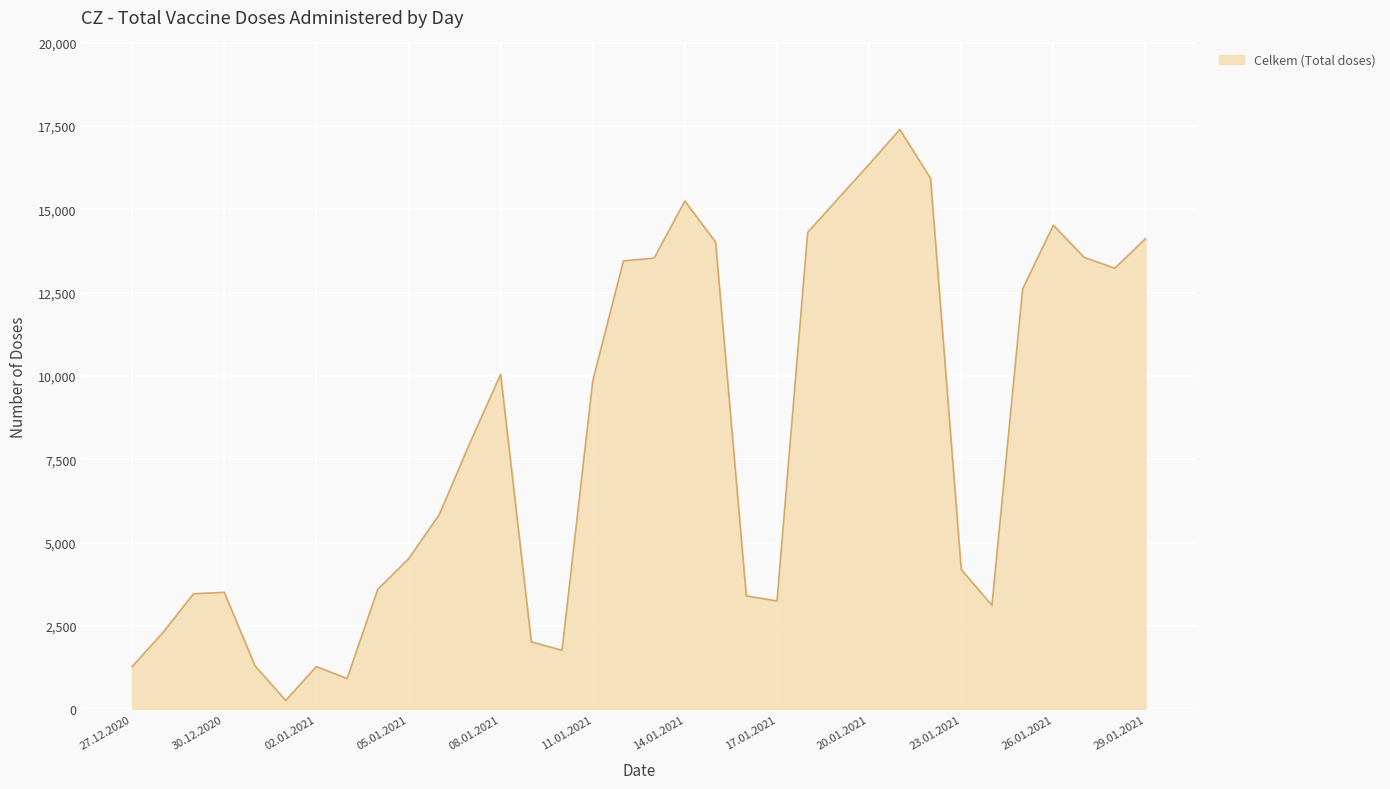

Does the chart display data point markers on the line(s)?

No